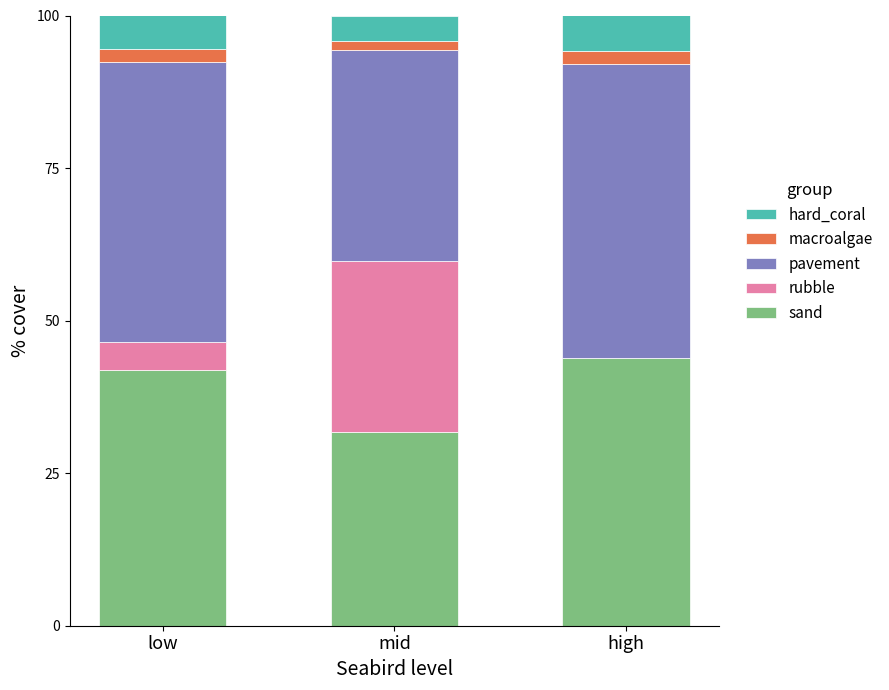

Is it true that sand equals 43.9 at high?

True